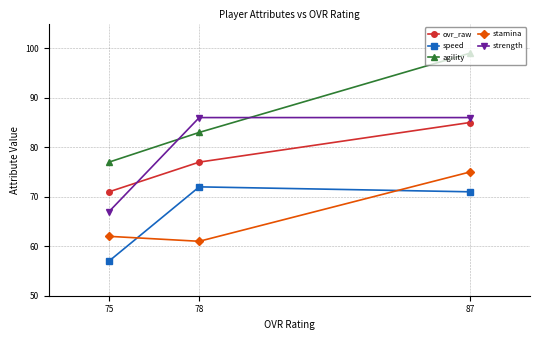

True or false: stamina has a value of 75 at 87.

True